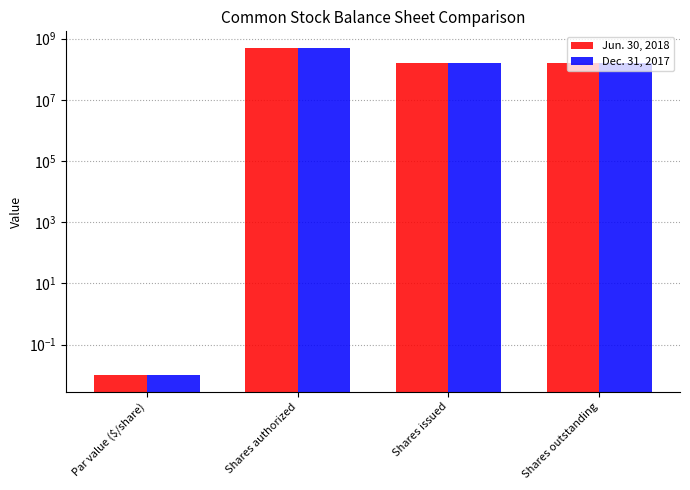

The value of Dec. 31, 2017 at Par value ($/share) is 0.0. True or false?

True